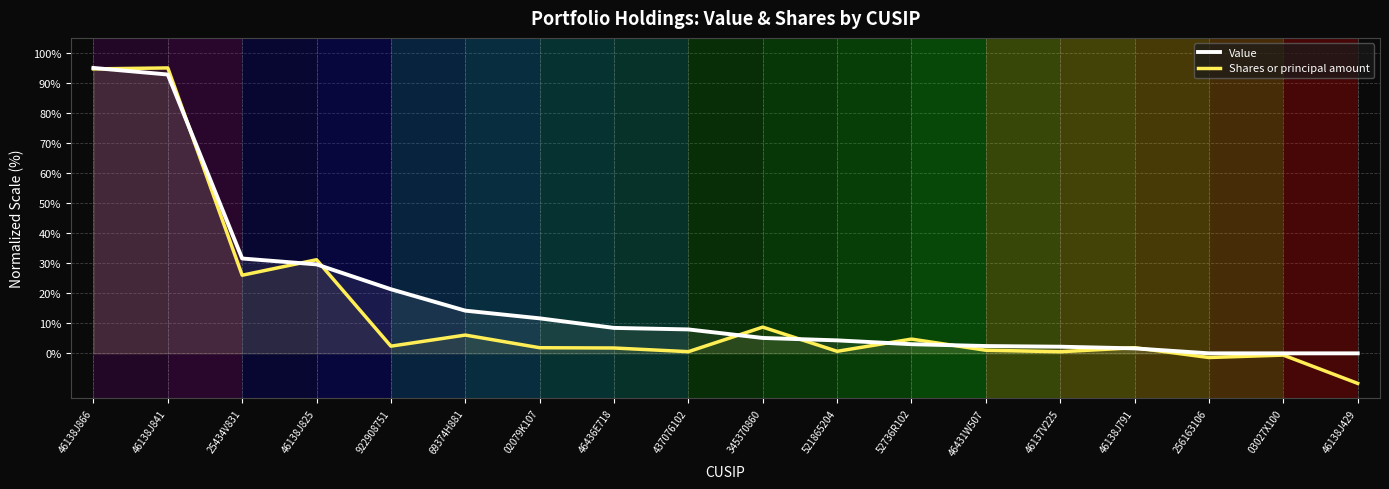

What is the sum of all Value values?

331.4